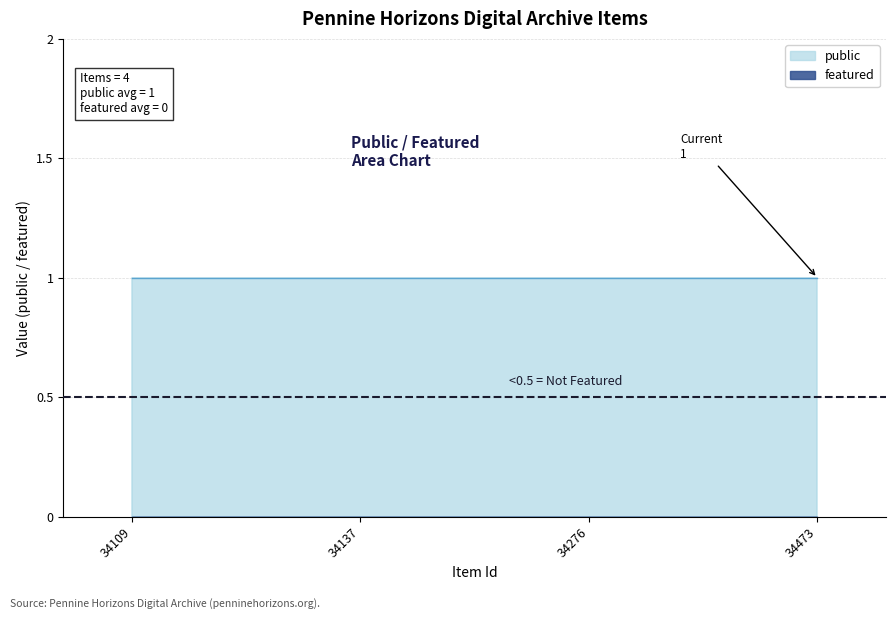

List the series in order of their peak value, highest first.

public, featured